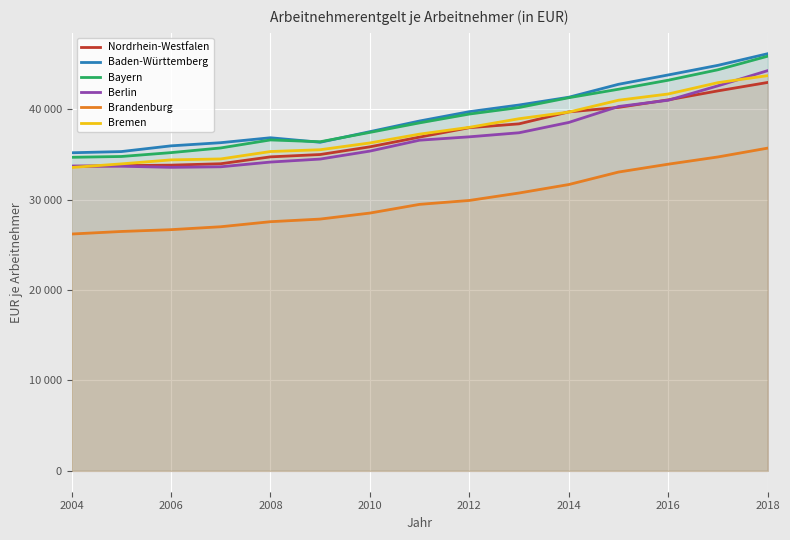

True or false: Brandenburg and Bremen intersect in this chart.

False